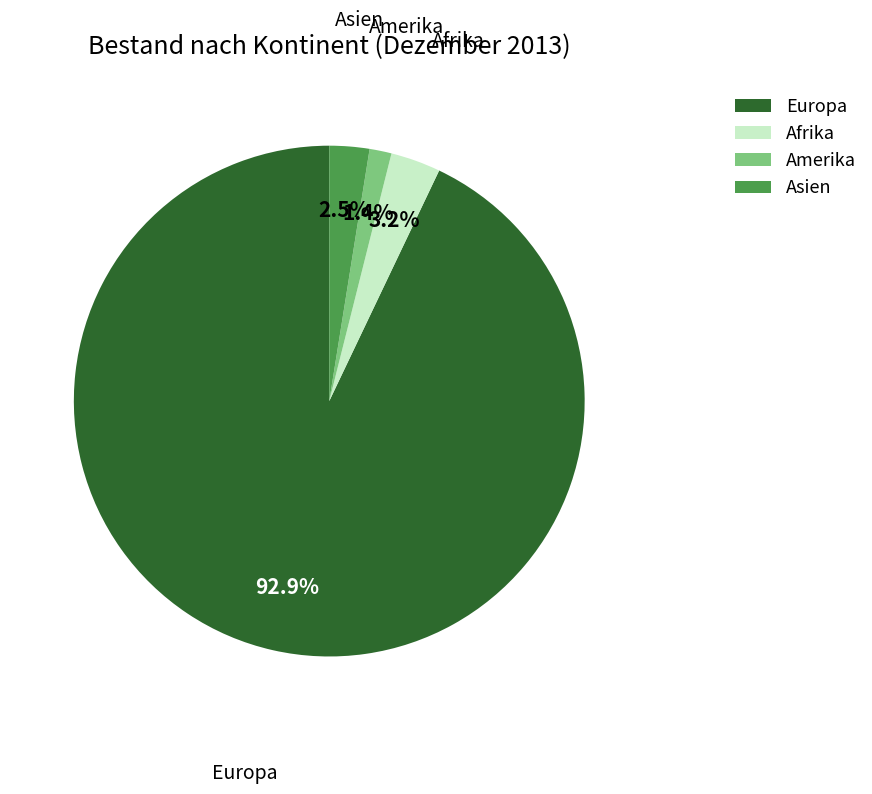

Rank the categories by value from lowest to highest.

Amerika, Asien, Afrika, Europa